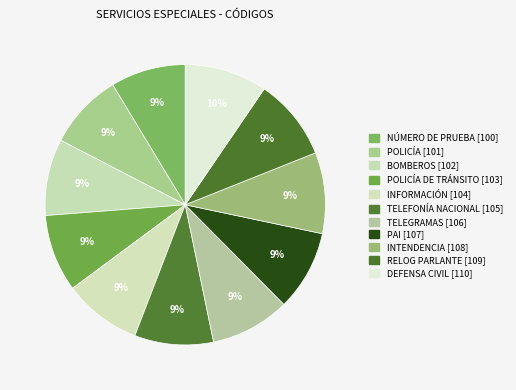

How many segments does this pie chart have?

11